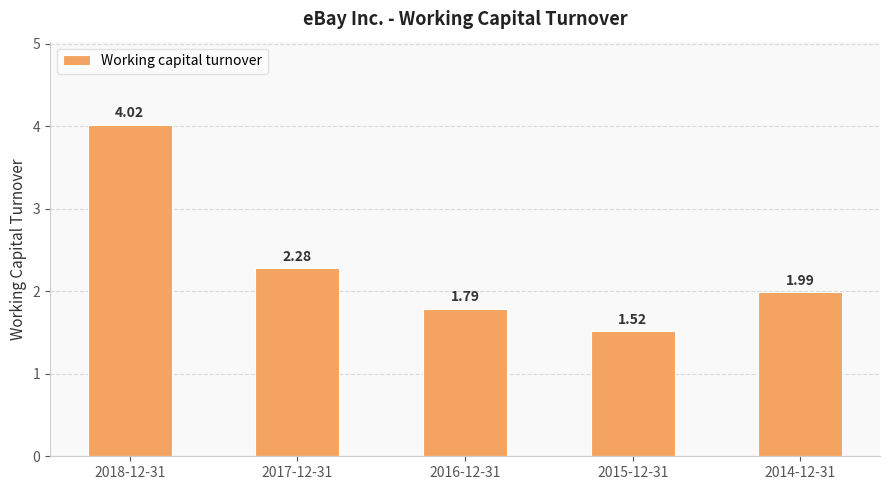

Rank the categories by value from lowest to highest.

2015-12-31, 2016-12-31, 2014-12-31, 2017-12-31, 2018-12-31